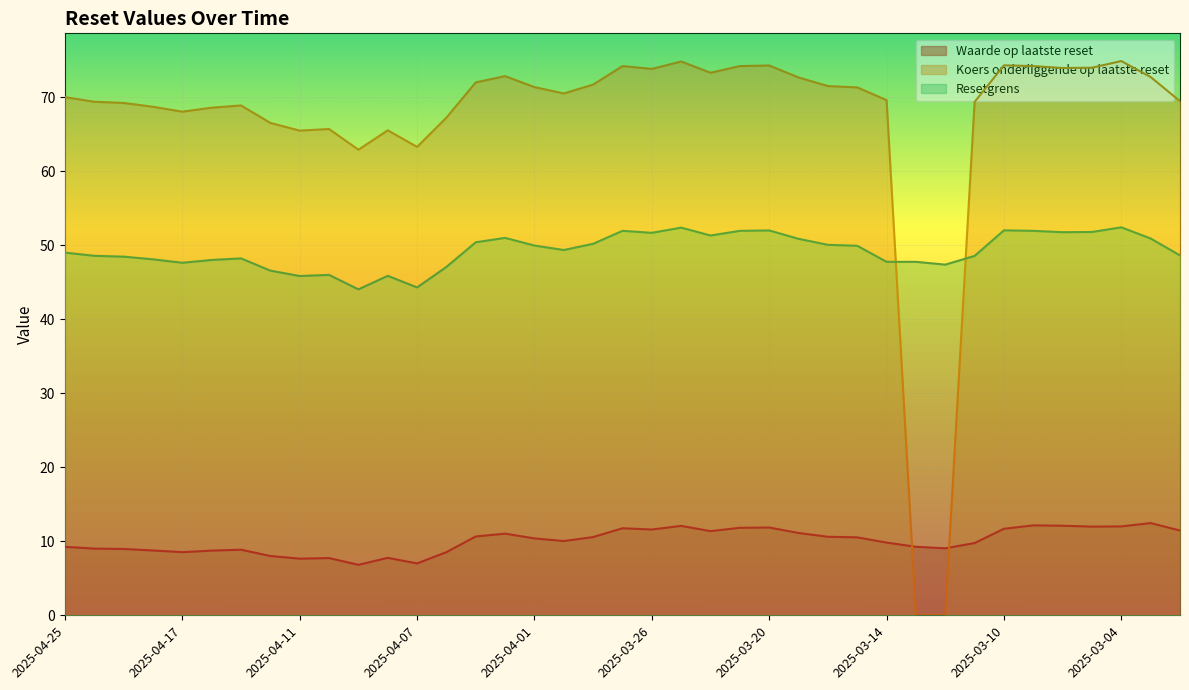

How many lines are shown in the chart?

3